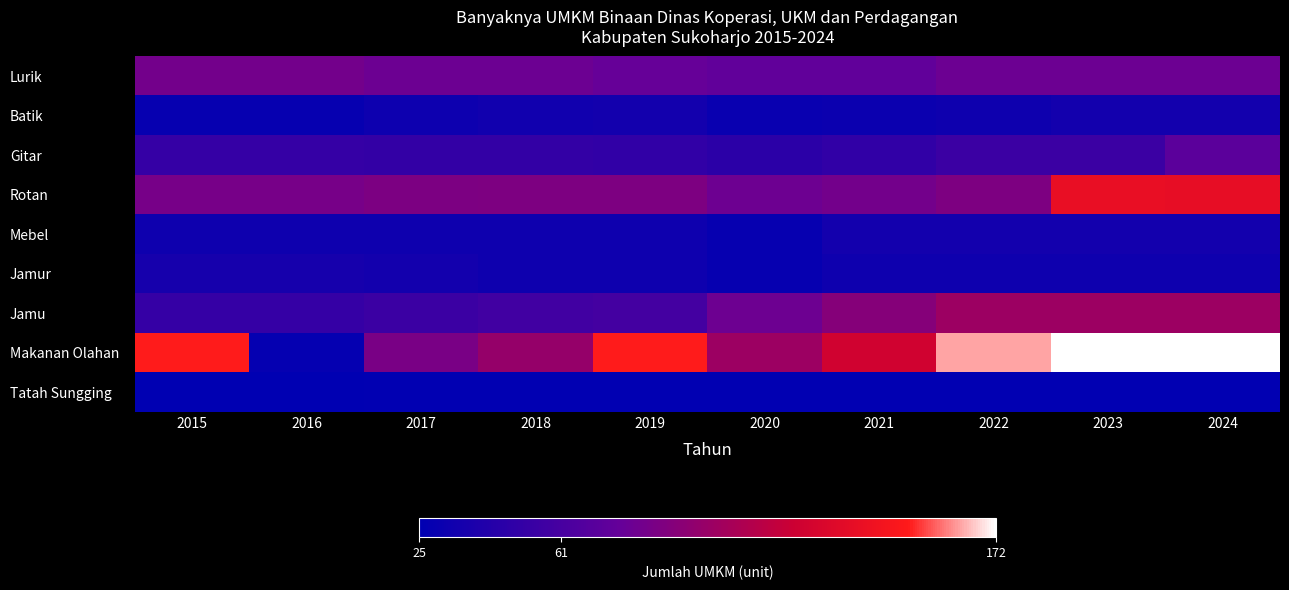

Between 2021 and 2017, which is larger?

2017